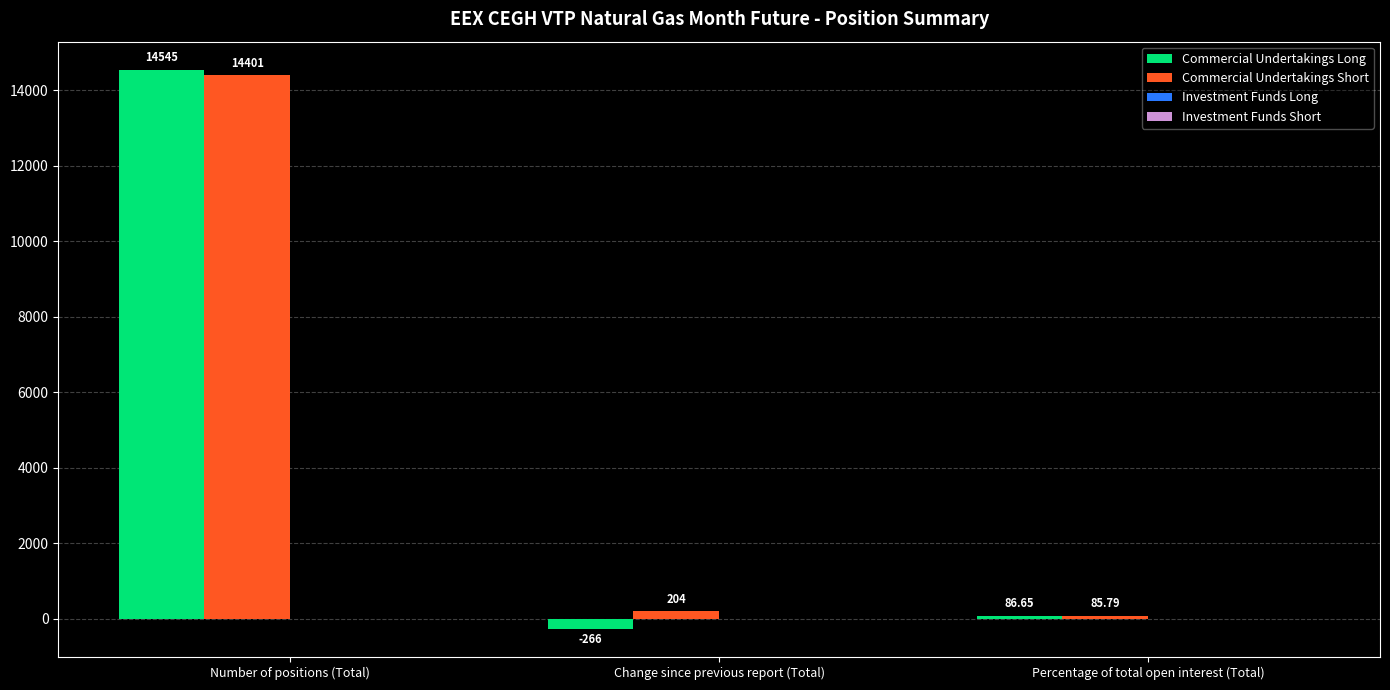

What is the label of the 1st bar from the left?

Number of positions (Total)